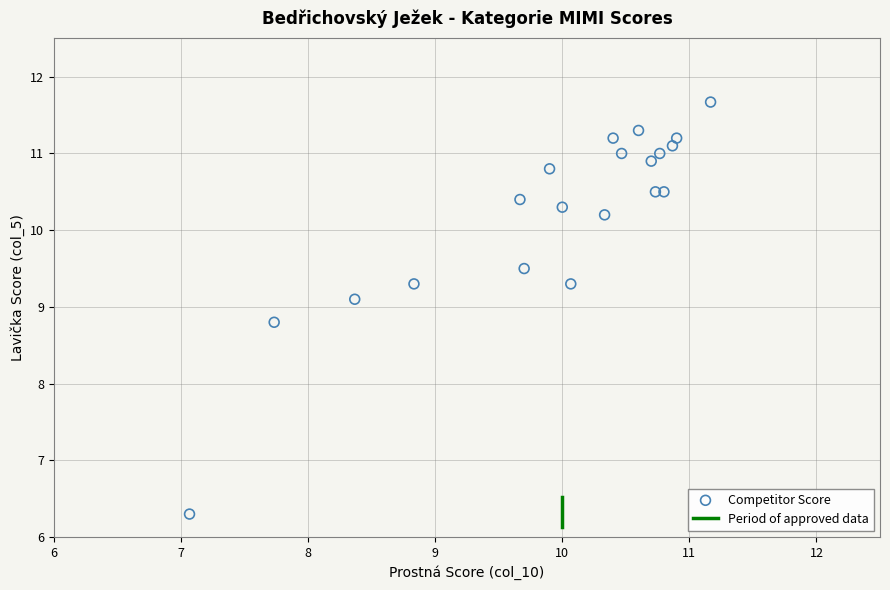

What Y value in the scatter plot is closest to 8?

8.8